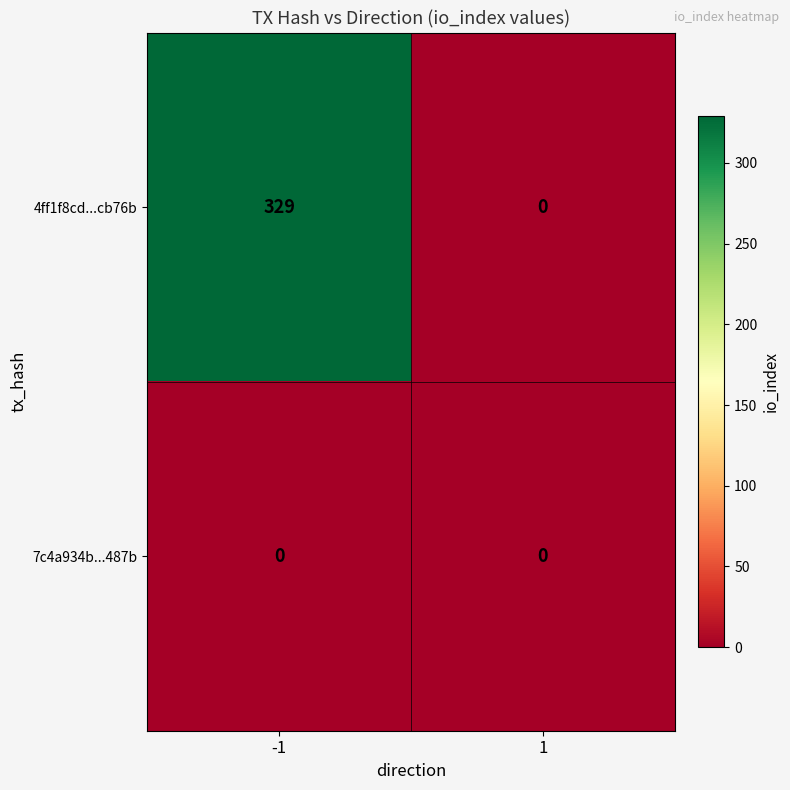

Reading left to right, list all the values displayed in this chart.

4ff1f8cd...cb76b: 329	0
7c4a934b...487b: 0	0